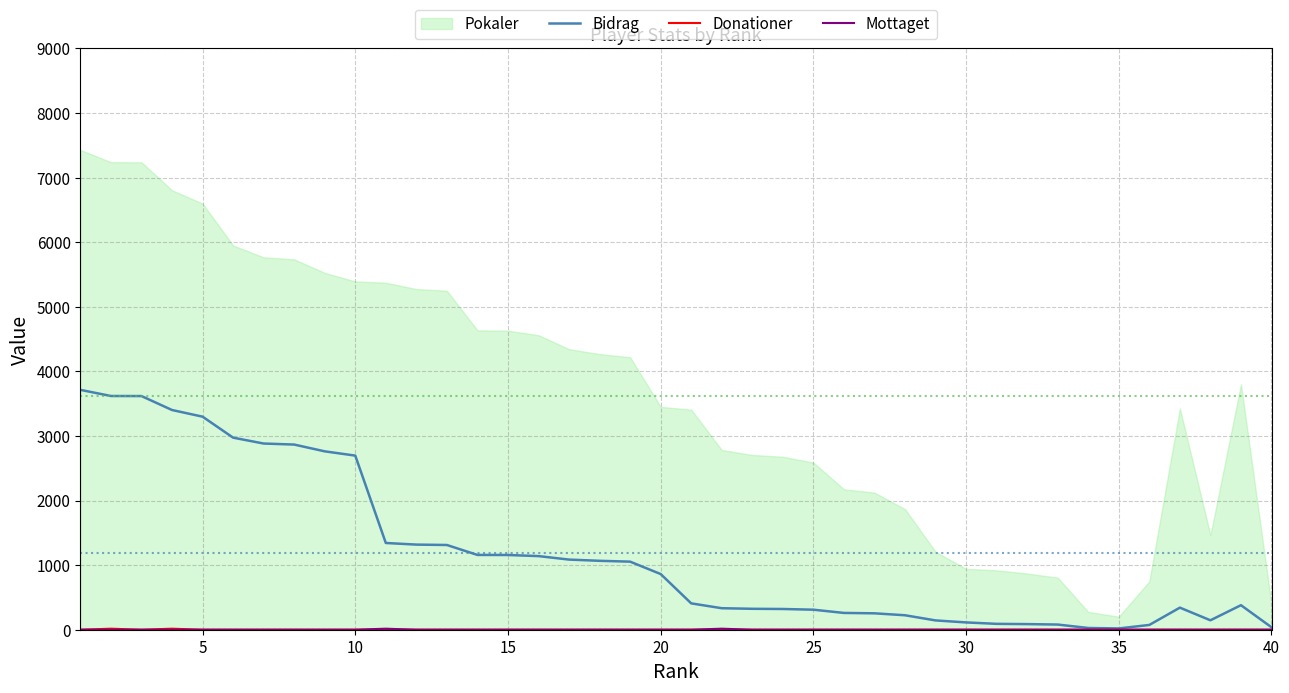

True or false: Donationer has more than 0 interior local peaks.

True